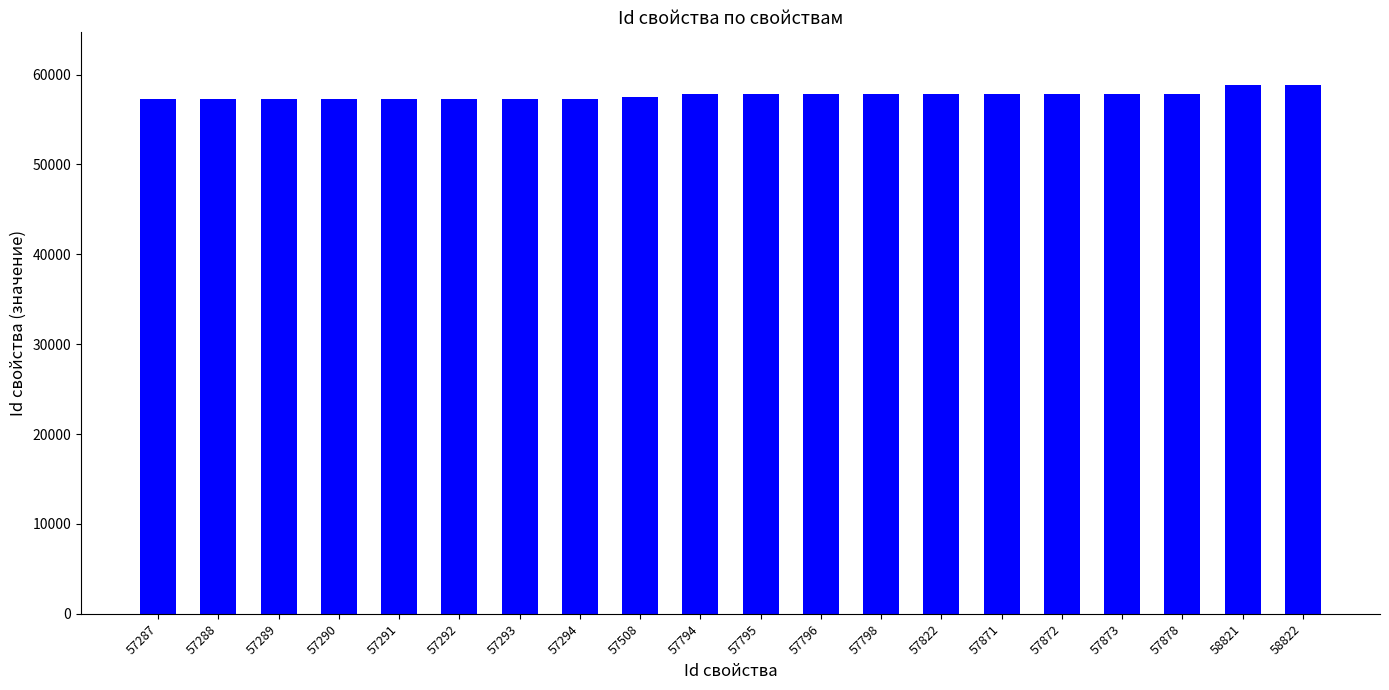

What is the average value?

57699